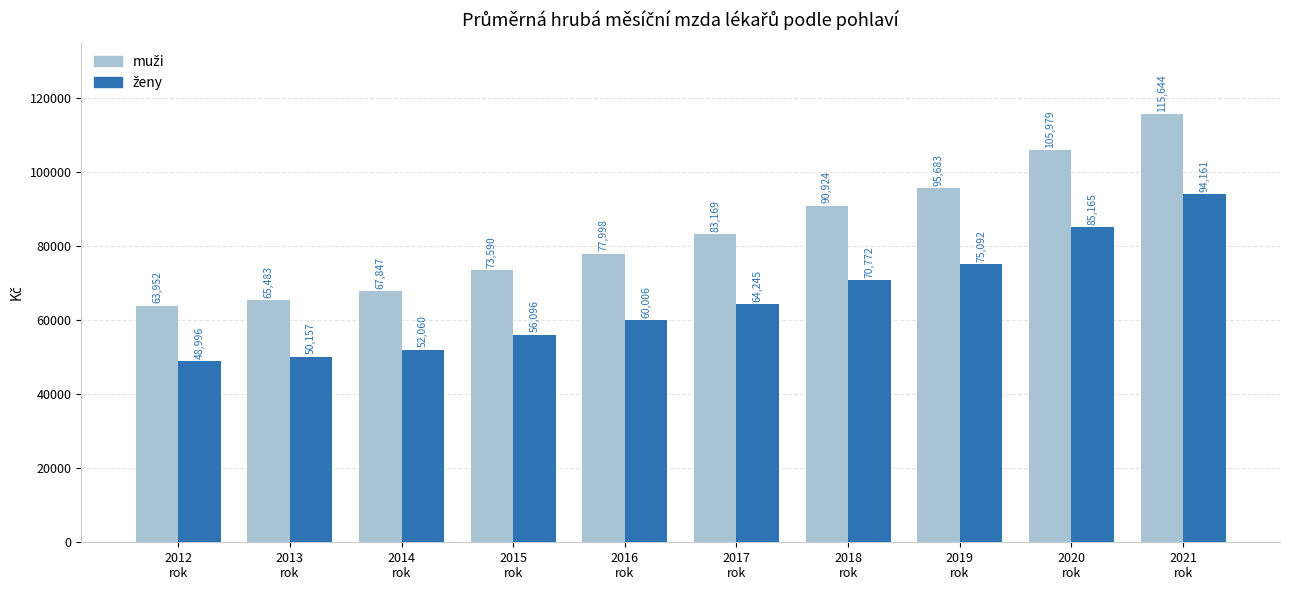

What is the smallest value displayed?

48995.5